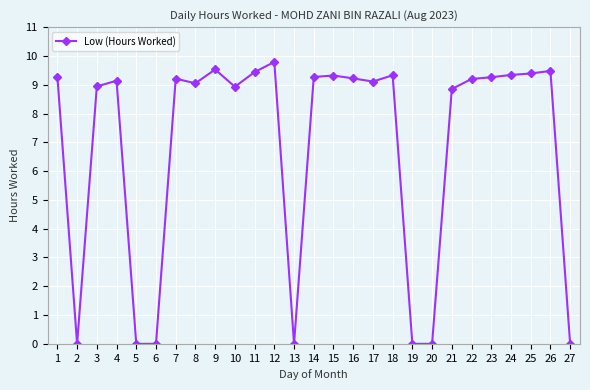

Does the chart display data point markers on the line(s)?

Yes